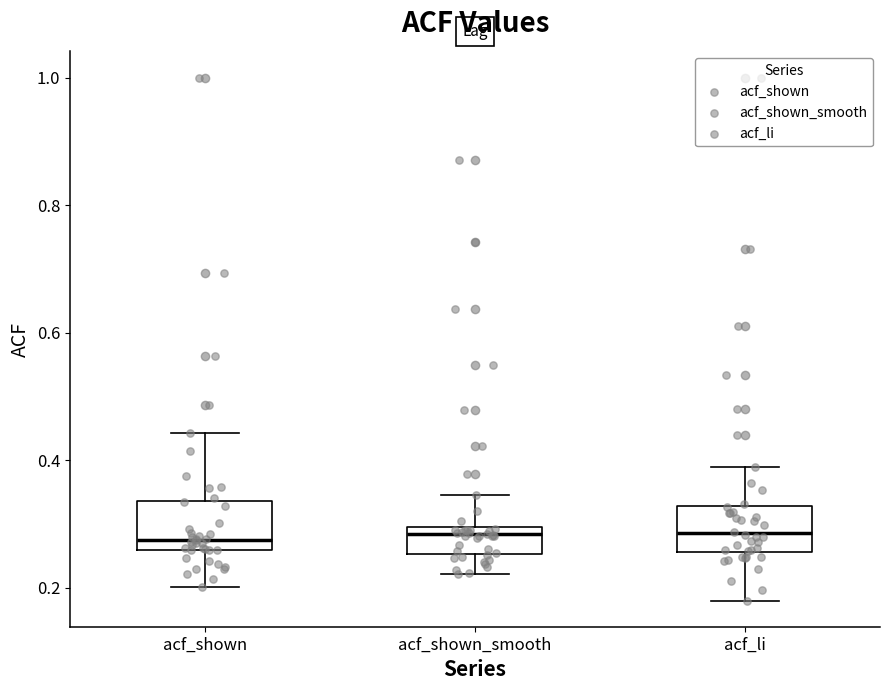

Reading left to right, transcribe this box plot: for each box, give where its median line is, the range the box spans, and where its two whiskers end, as read against the y-axis. The values are not printed on the chart, so give them approximately, as read against the axis.

acf_shown: median 0.28, box 0.26 to 0.34, whiskers 0.20 to 0.44
acf_shown_smooth: median 0.28, box 0.26 to 0.30, whiskers 0.22 to 0.34
acf_li: median 0.28, box 0.26 to 0.32, whiskers 0.18 to 0.40